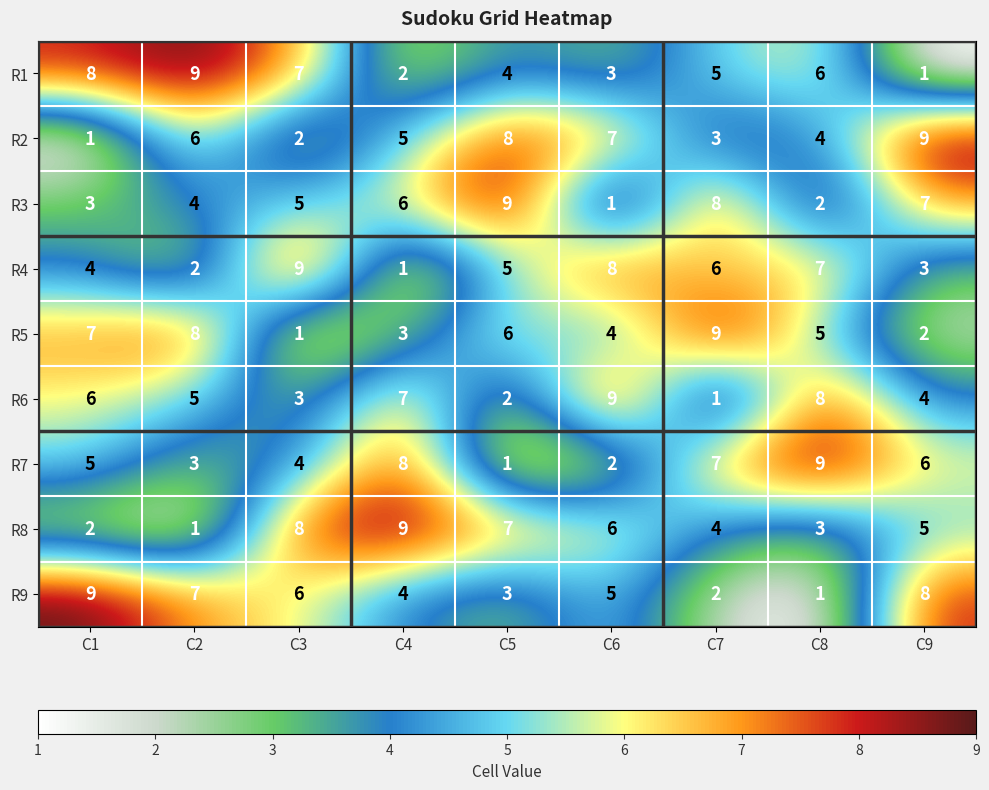

What is the spread (max minus min) of values at C6?

8